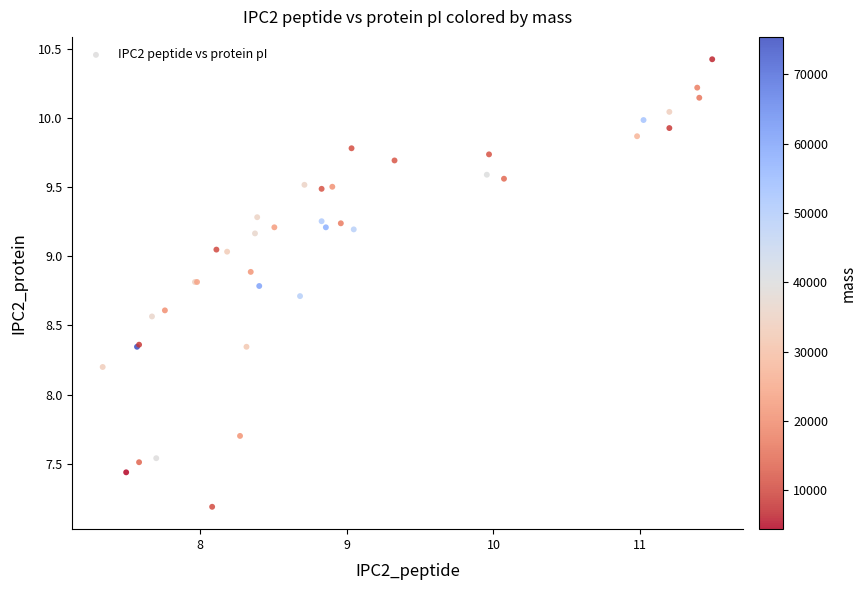

What Y value in the scatter plot is closest to 8?

8.2